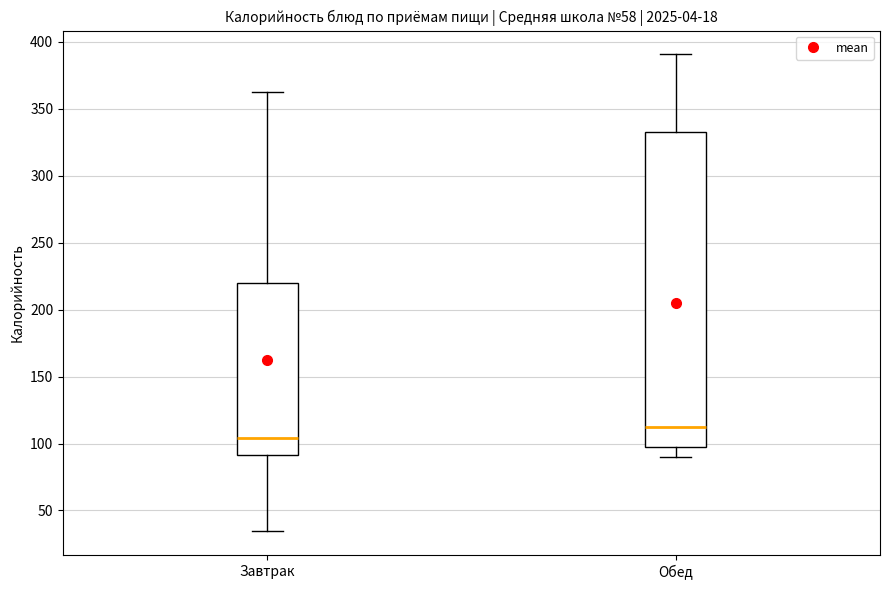

Which box's median line is the highest?

Обед